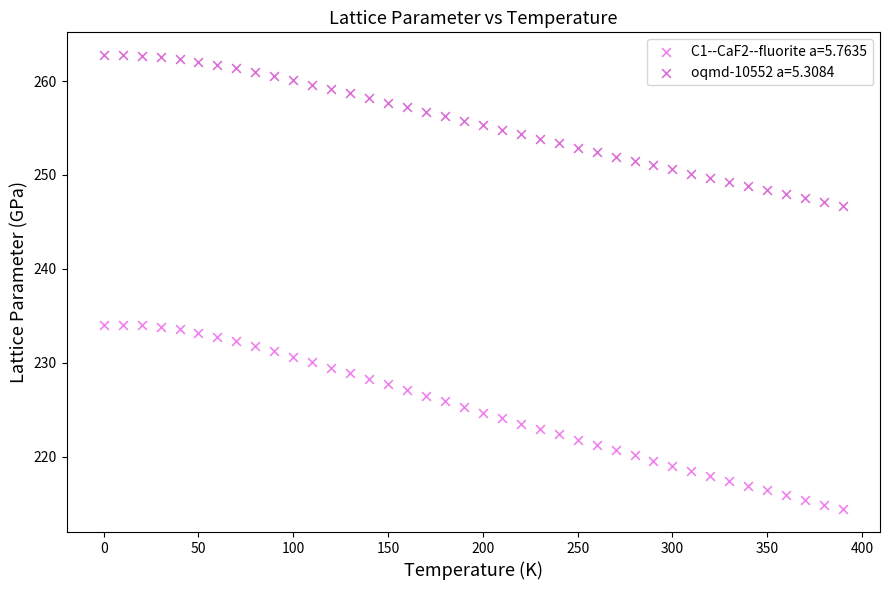

What is the X range (max minus min) for the scatter plot?

390.0